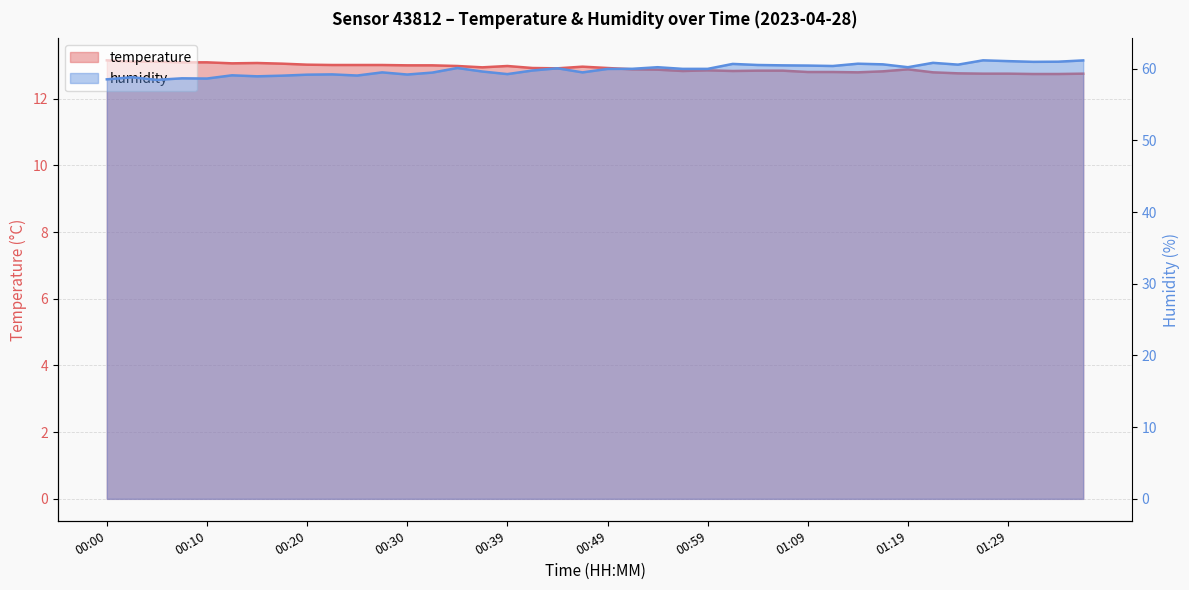

List the labels in order of humidity value, largest first.

01:26, 01:36, 01:29, 01:34, 01:31, 01:21, 01:14, 01:01, 01:16, 01:24, 01:04, 01:06, 01:09, 01:11, 00:54, 01:19, 00:35, 00:44, 00:52, 00:57, 00:59, 00:49, 00:42, 00:37, 00:27, 00:47, 00:32, 00:39, 00:22, 00:30, 00:20, 00:13, 00:25, 00:17, 00:15, 00:03, 00:08, 00:10, 00:00, 00:05